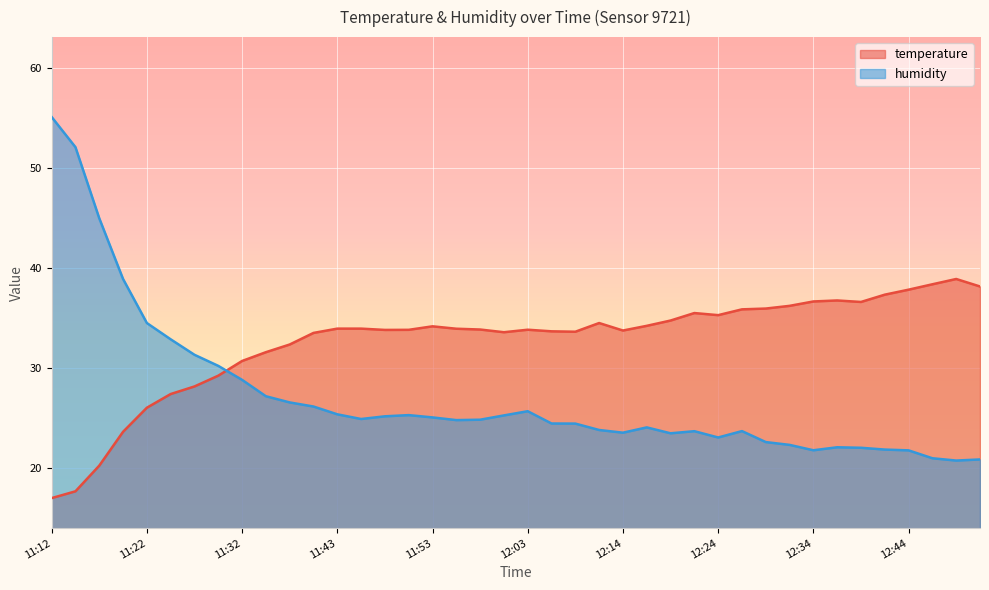

How many distinct data groups are displayed?

2